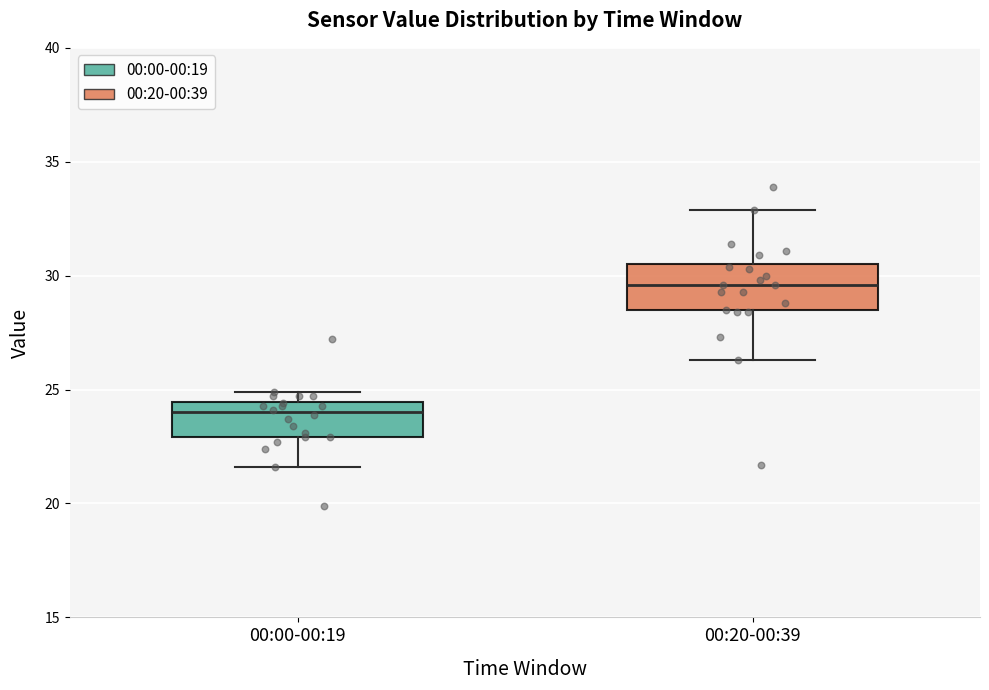

Which box has the lowest median line?

00:00-00:19